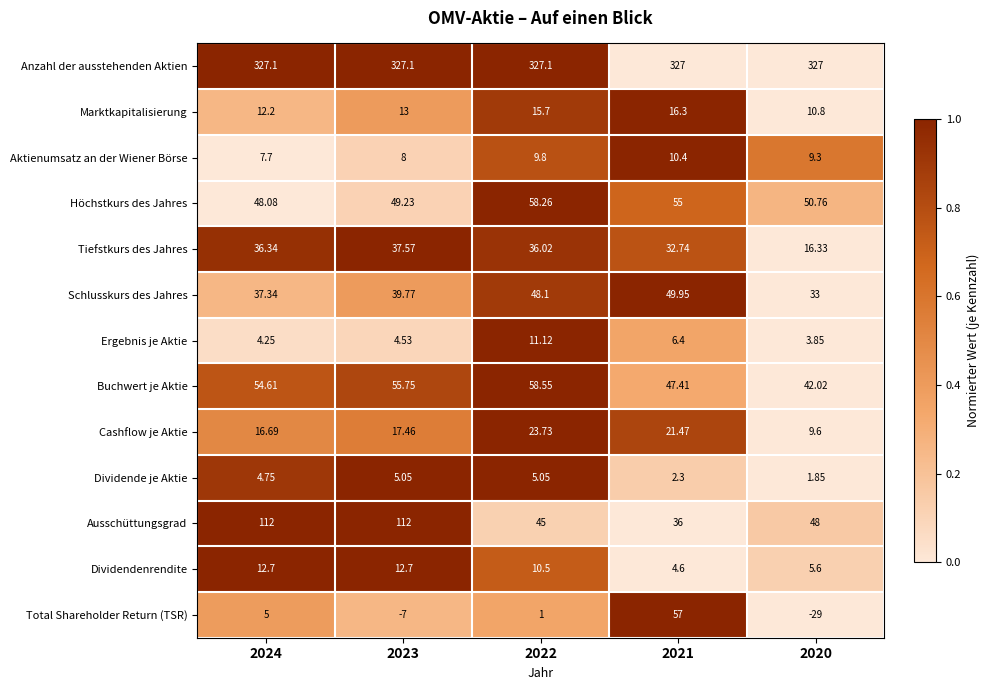

What is the total value across all series at 2024?

678.8